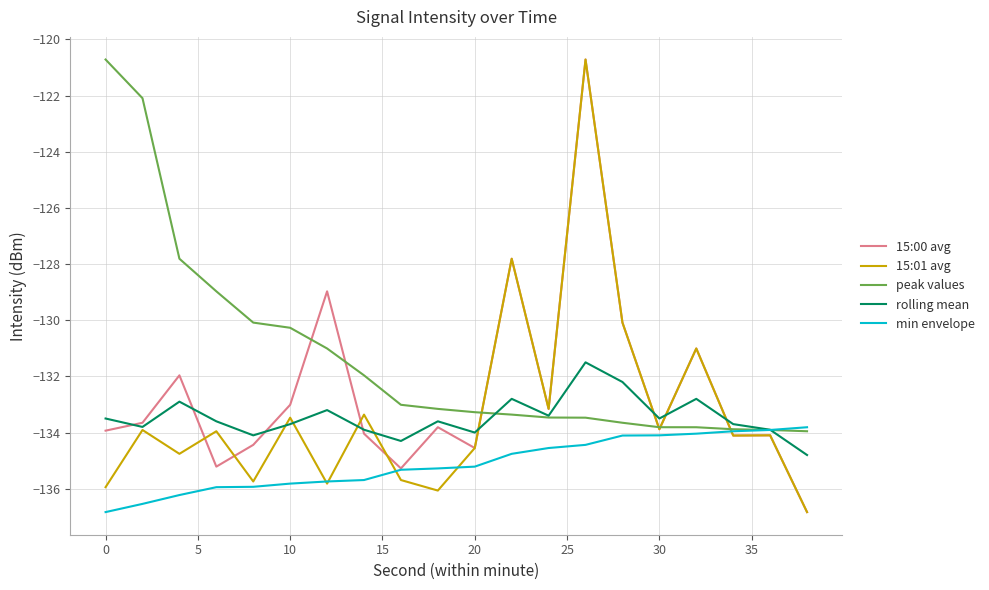

What is the maximum value for peak values?

-120.7